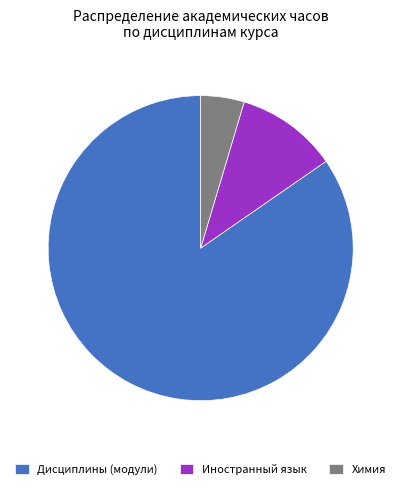

What is the smallest slice in the pie chart?

Химия